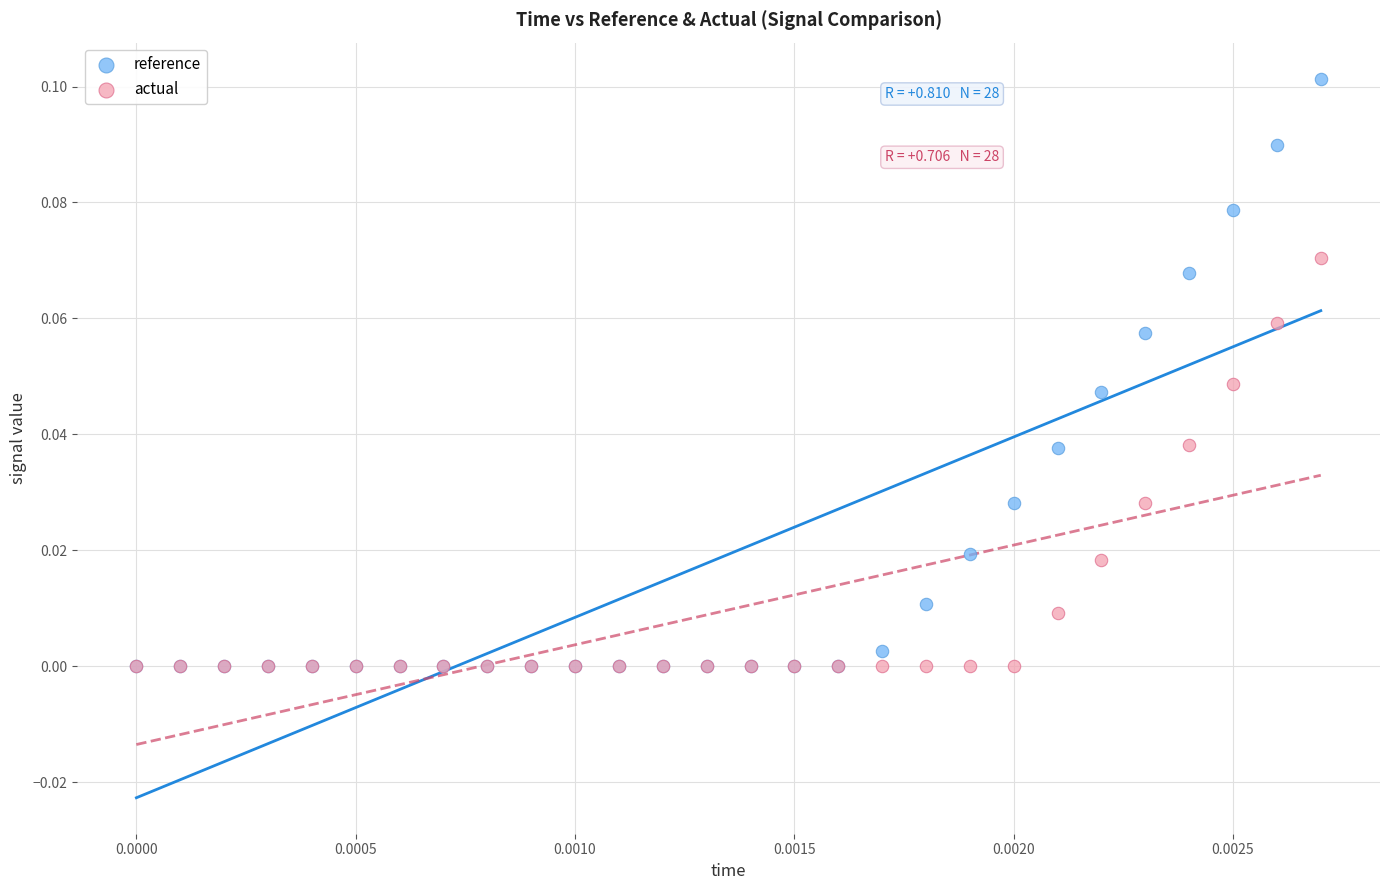

Which series contains the highest Y value?

reference